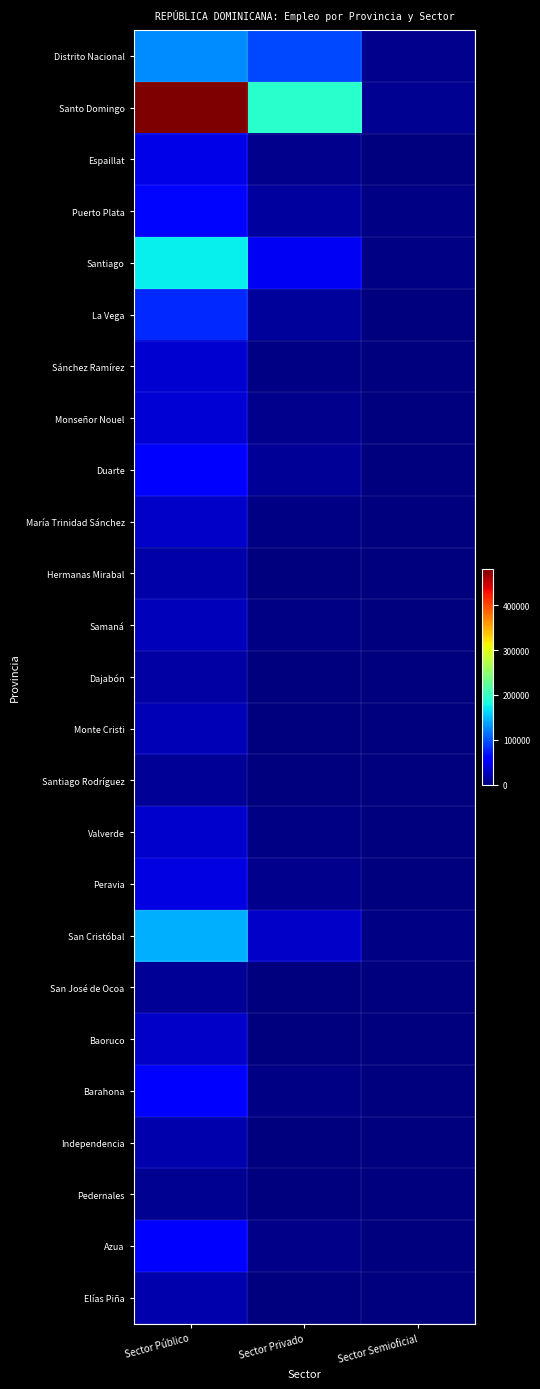

List the series in order of their peak value, highest first.

Santo Domingo, Santiago, San Cristóbal, Distrito Nacional, La Vega, Puerto Plata, Barahona, Azua, Duarte, Espaillat, Peravia, Monseñor Nouel, Sánchez Ramírez, Valverde, María Trinidad Sánchez, Baoruco, Samaná, Monte Cristi, Elías Piña, Independencia, Hermanas Mirabal, Dajabón, San José de Ocoa, Santiago Rodríguez, Pedernales